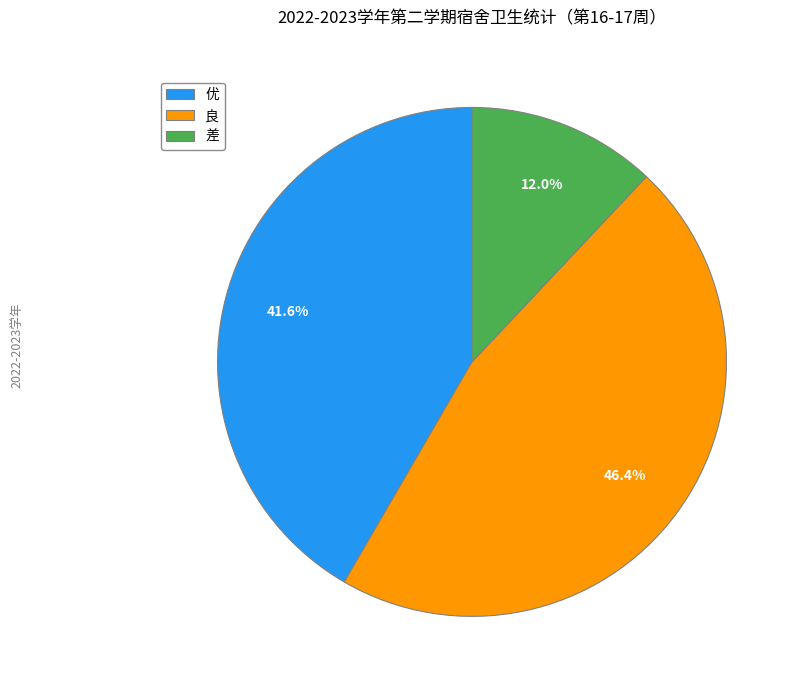

What is the ratio of the value at 优 to the value at 良?

0.9